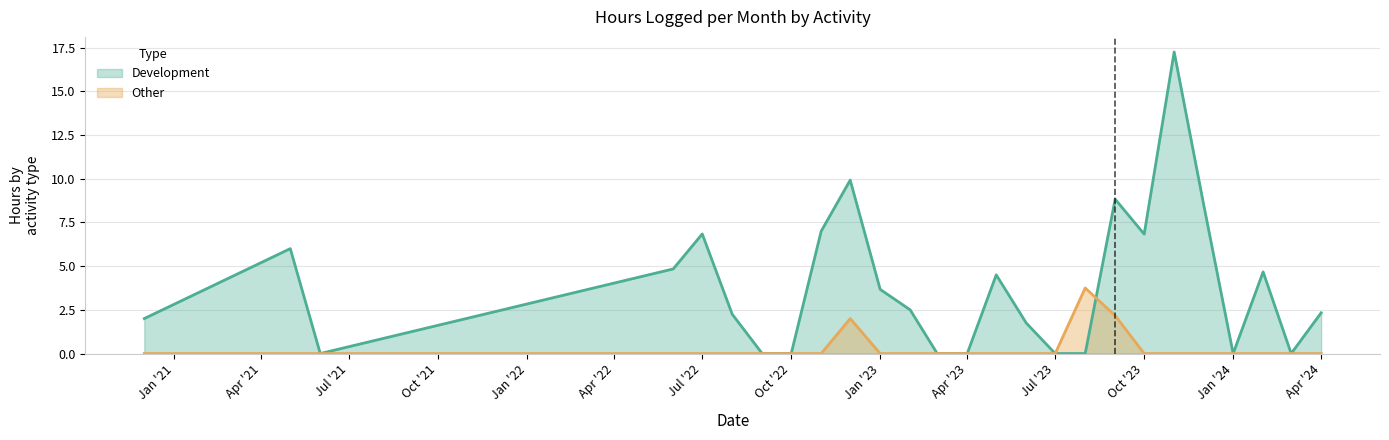

What is the average value of the Other series?

0.3